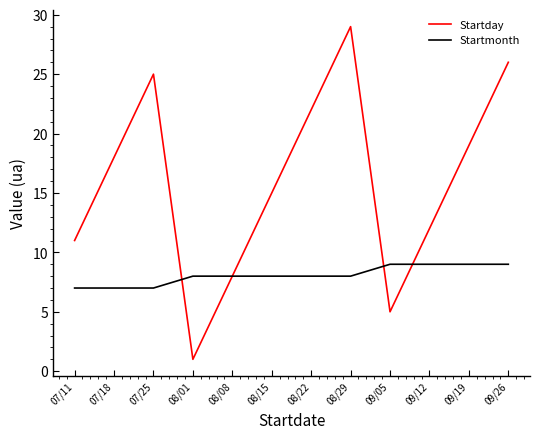

The Startmonth series shows 4 at 08/22. True or false?

False